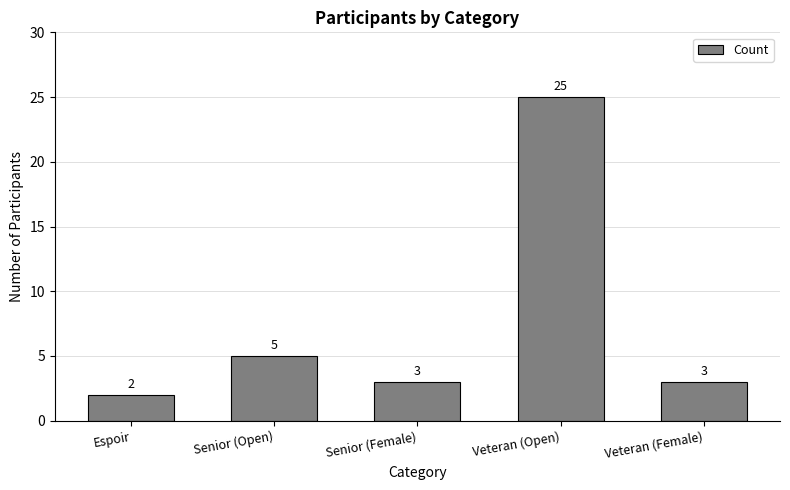

What is the greatest value displayed?

25